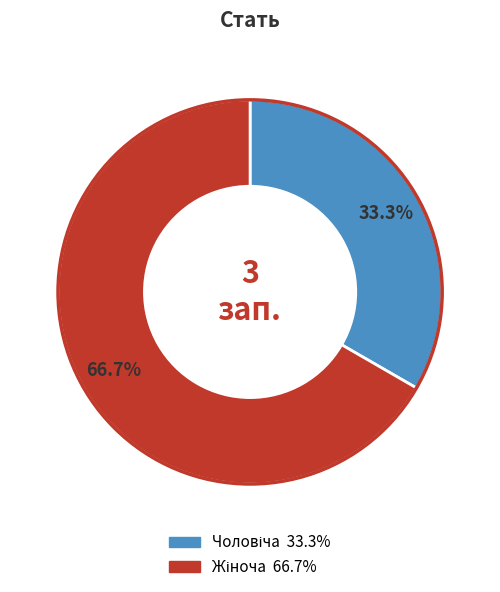

Is there any slice that represents more than half of the pie?

Yes